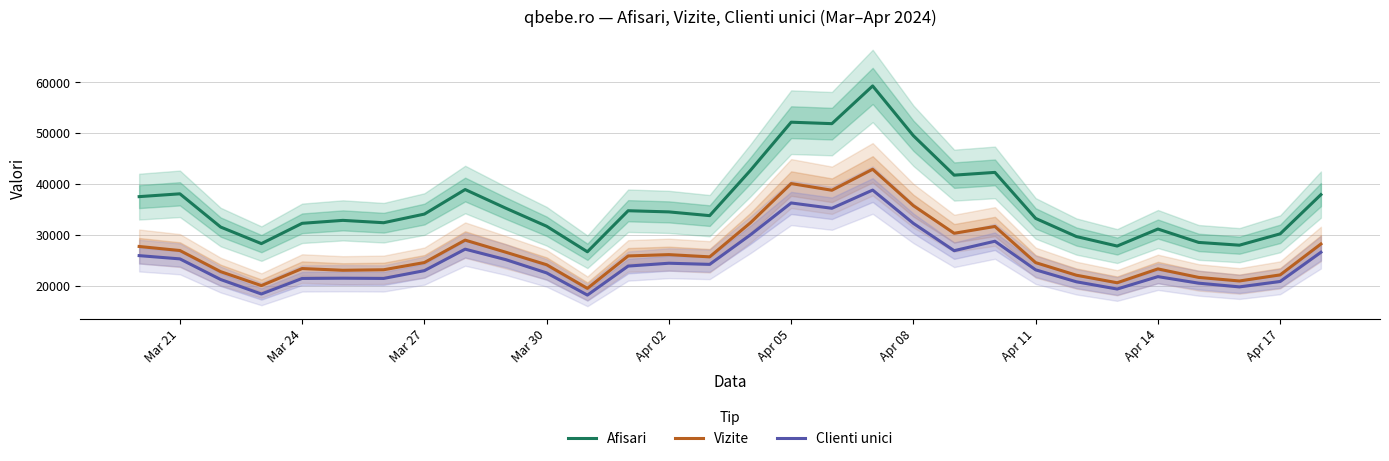

True or false: Afisari and Vizite cross at least once.

False